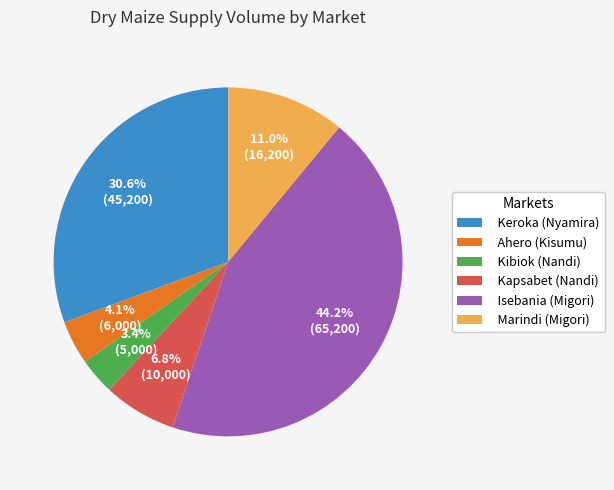

How many slices are in this pie chart?

6